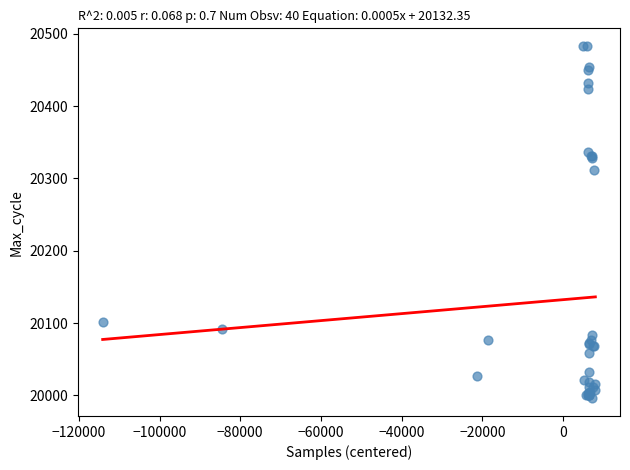

What Y value in the scatter plot is closest to 20239?

20312